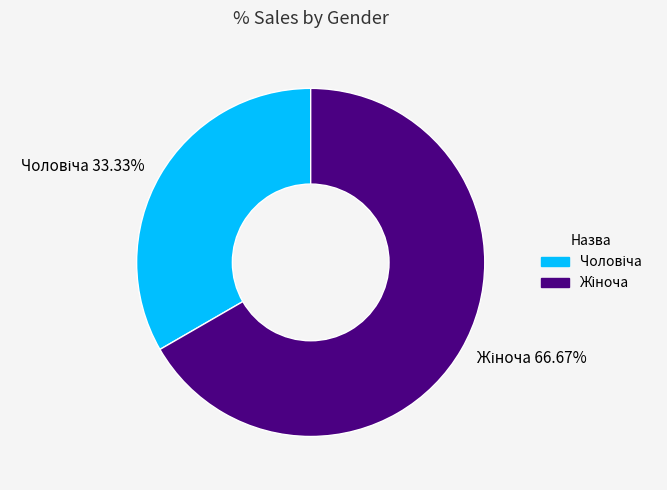

Does any single category account for the majority?

Yes